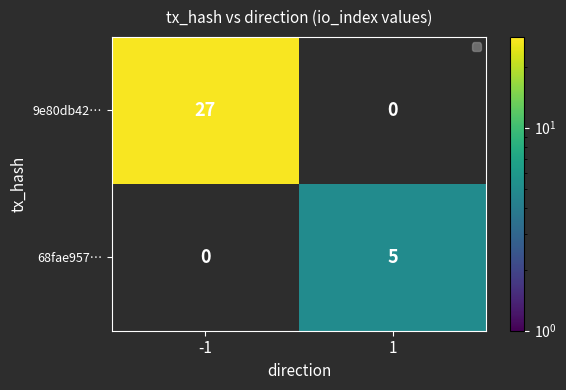

Reading left to right, extract all data points from this chart.

9e80db42…: 27	0
68fae957…: 0	5